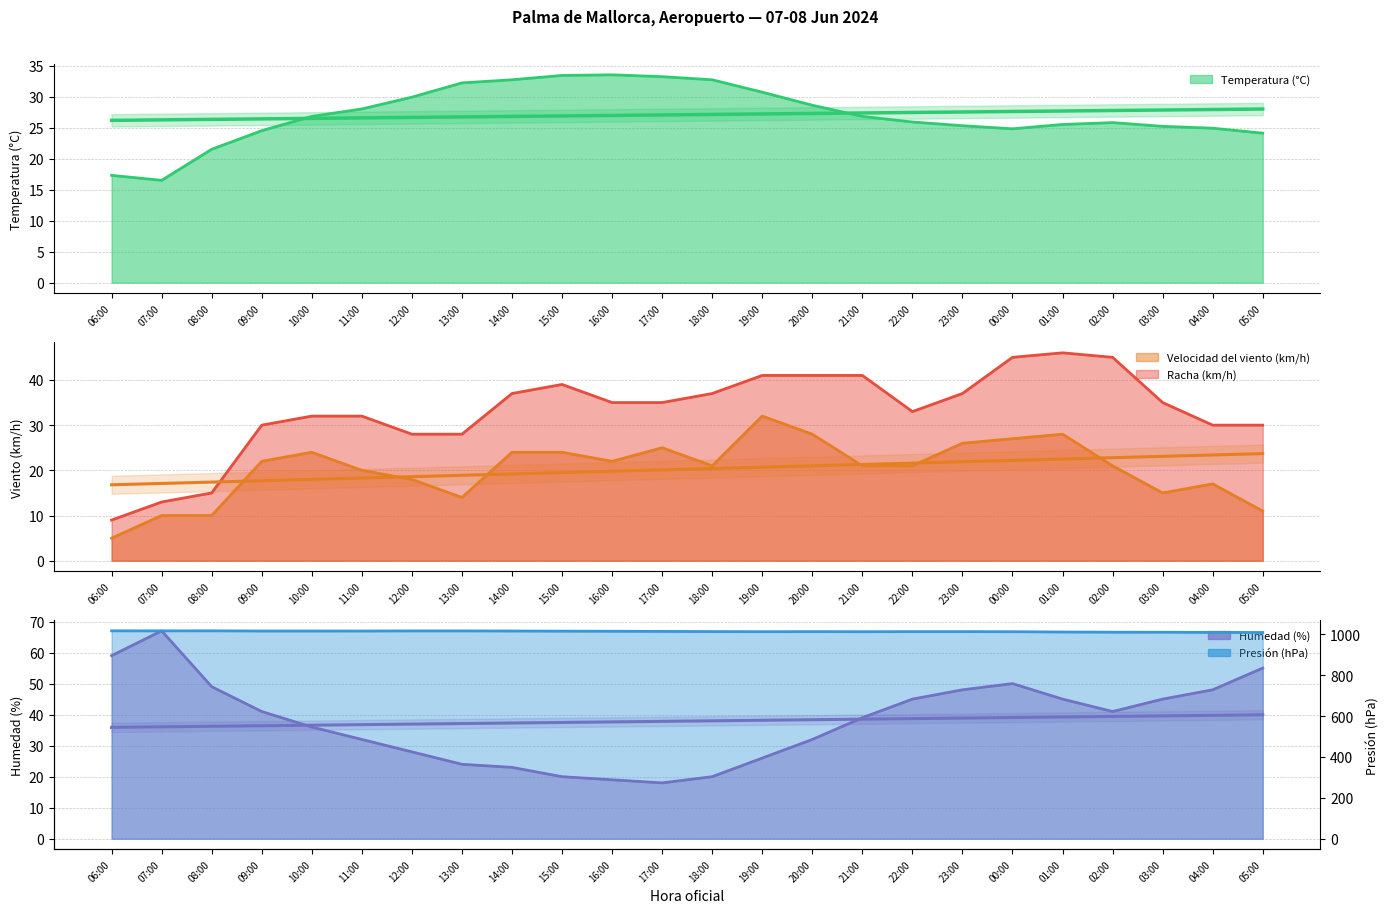

At which label is Temperatura (°C) closest to 25?

04:00